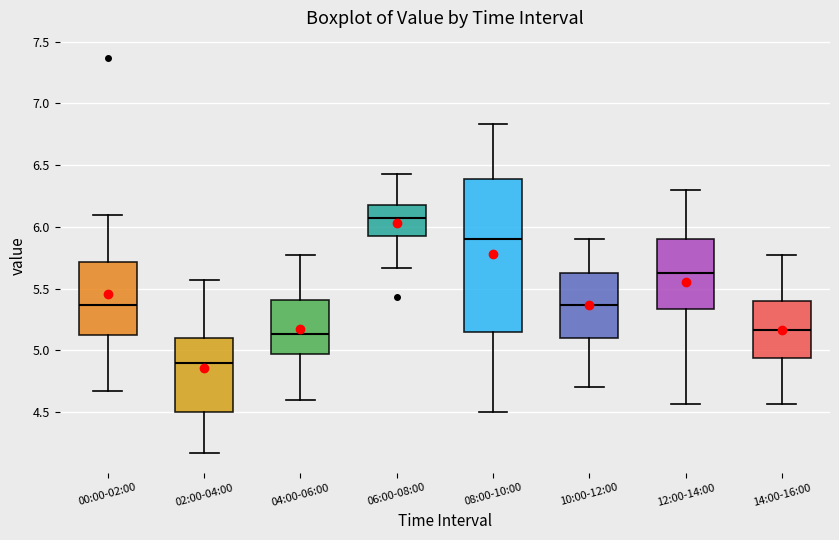

Reading left to right, transcribe this box plot: for each box, give where its median line is, the range the box spans, and where its two whiskers end, as read against the y-axis. The values are not printed on the chart, so give them approximately, as read against the axis.

00:00-02:00: median 5.35, box 5.10 to 5.70, whiskers 4.65 to 6.10
02:00-04:00: median 4.90, box 4.50 to 5.10, whiskers 4.15 to 5.55
04:00-06:00: median 5.15, box 4.95 to 5.40, whiskers 4.60 to 5.75
06:00-08:00: median 6.05, box 5.90 to 6.20, whiskers 5.65 to 6.45
08:00-10:00: median 5.90, box 5.15 to 6.40, whiskers 4.50 to 6.85
10:00-12:00: median 5.35, box 5.10 to 5.65, whiskers 4.70 to 5.90
12:00-14:00: median 5.65, box 5.35 to 5.90, whiskers 4.55 to 6.30
14:00-16:00: median 5.15, box 4.95 to 5.40, whiskers 4.55 to 5.75